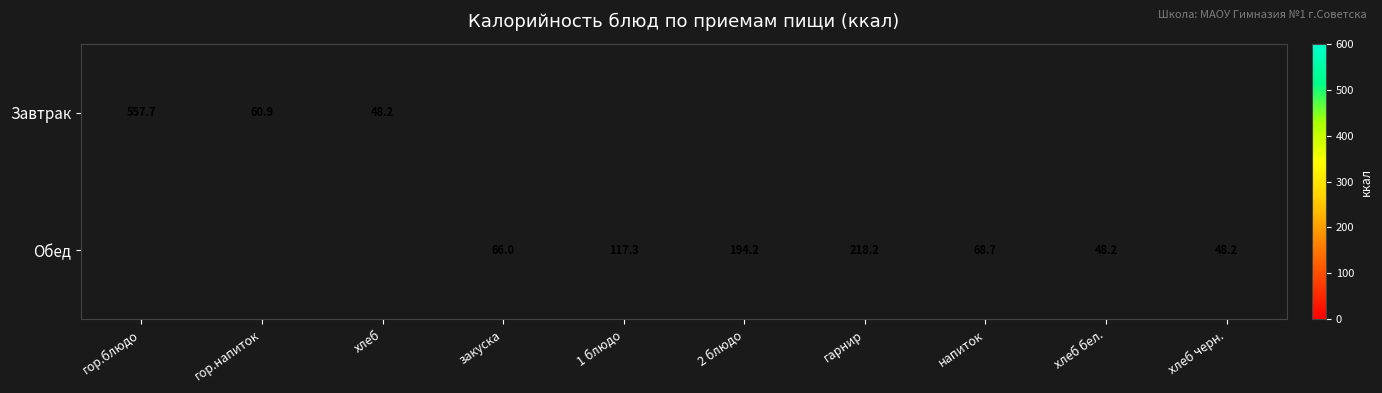

Is the value of Завтрак at гор.блюдо greater than the value of Обед at закуска?

Yes